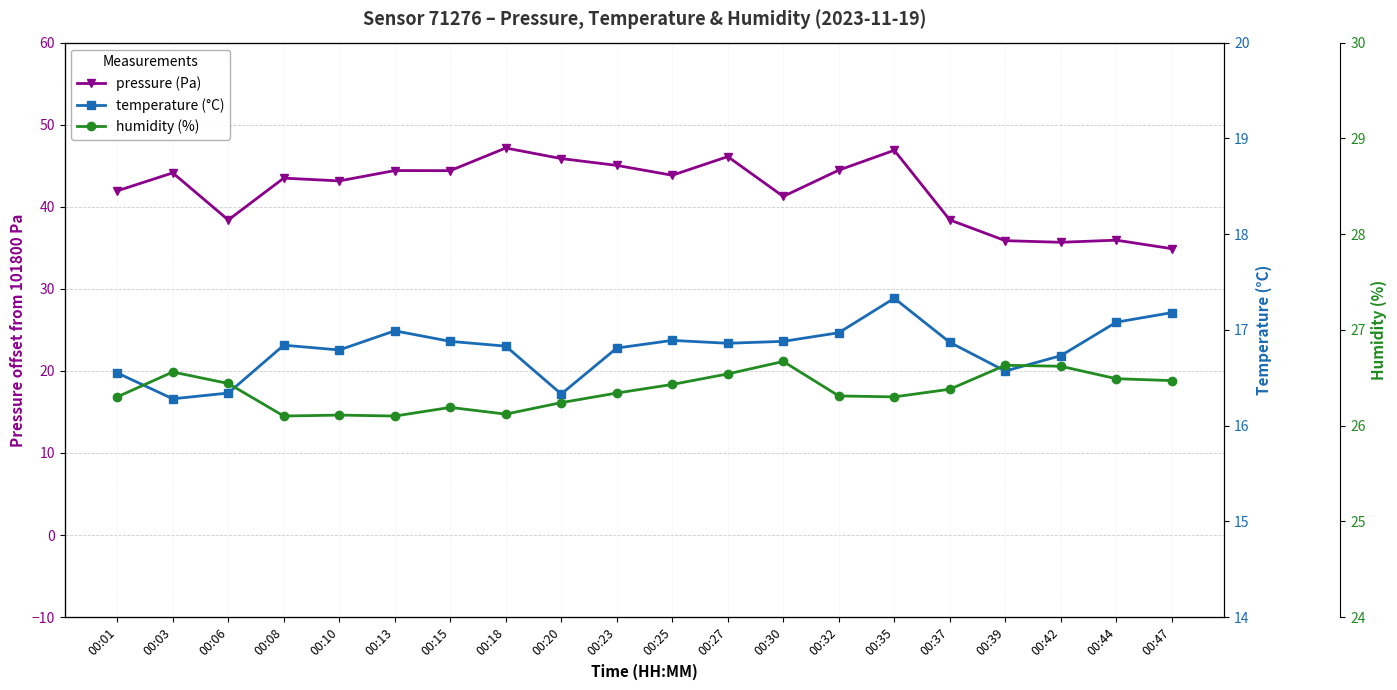

What is the approximate value of pressure at 00:32?

44.5